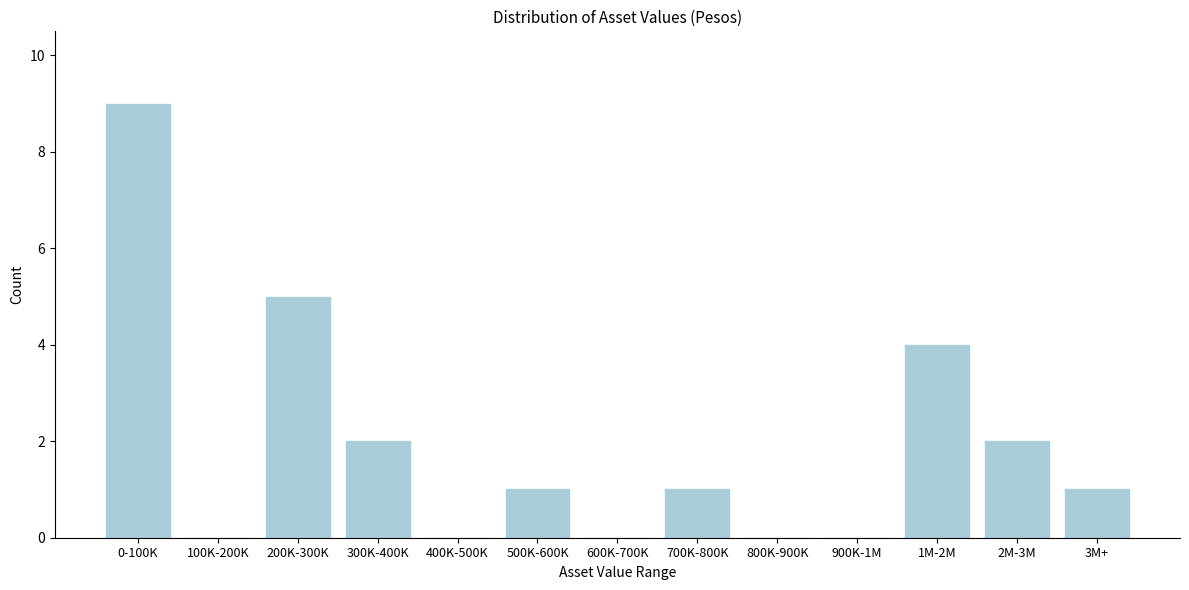

Reading right to left, list all the values displayed in this chart.

3M+=1	2M-3M=2	1M-2M=4	900K-1M=0	800K-900K=0	700K-800K=1	600K-700K=0	500K-600K=1	400K-500K=0	300K-400K=2	200K-300K=5	100K-200K=0	0-100K=9